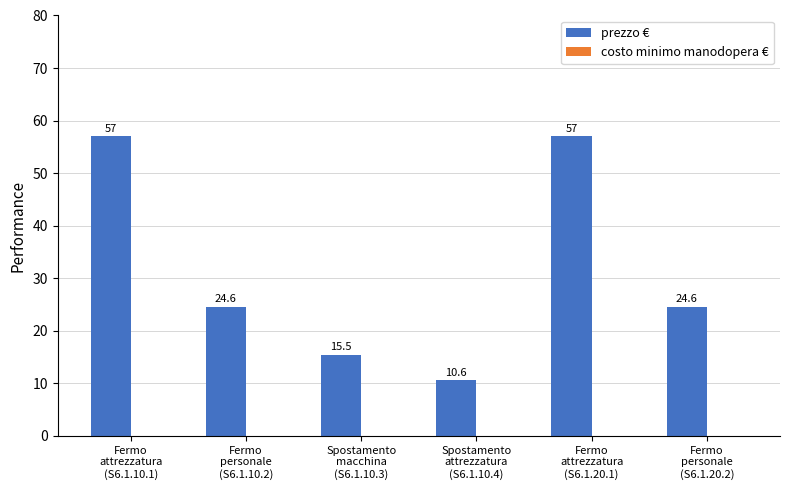

What is the value of the 1st bar from the left?

57.0